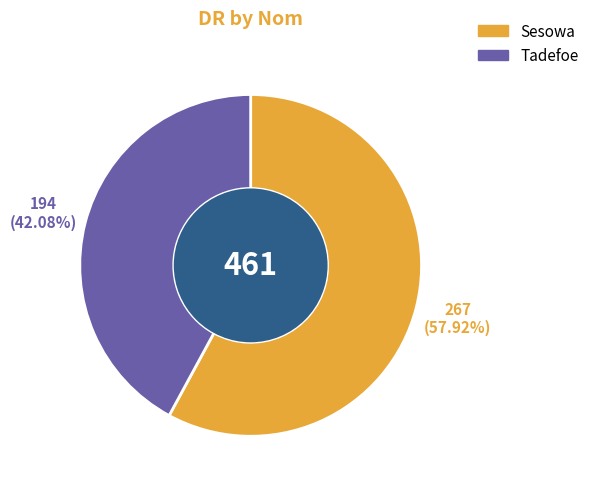

Which category has the biggest portion of the pie?

Sesowa